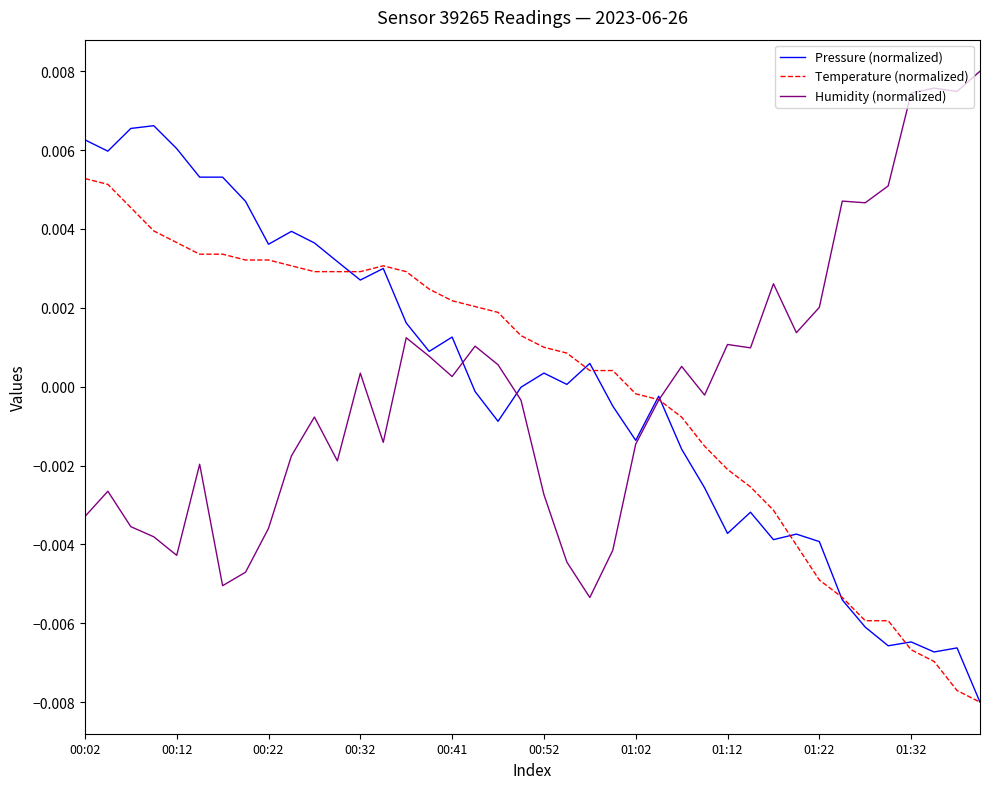

How many times do Humidity (normalized) and Temperature (normalized) cross each other?

1